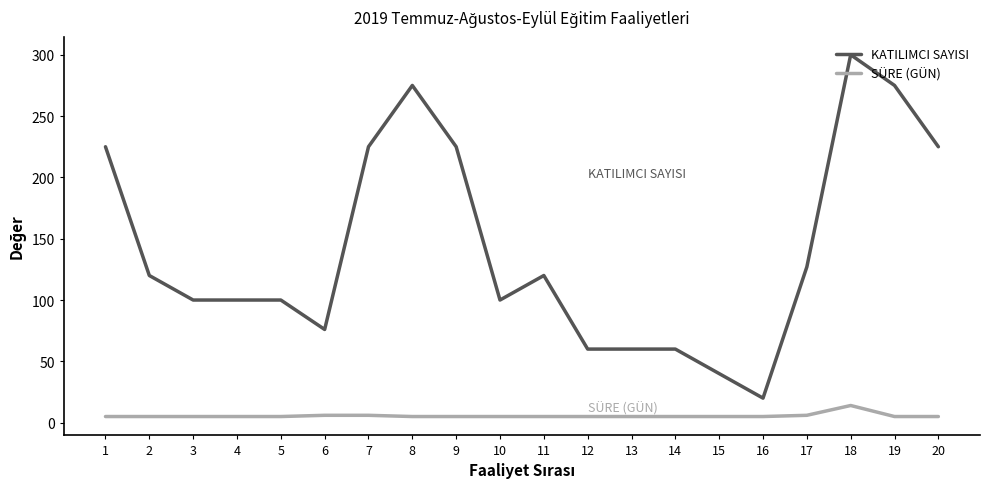

What is the sum of all KATILIMCI SAYISI values?

2833